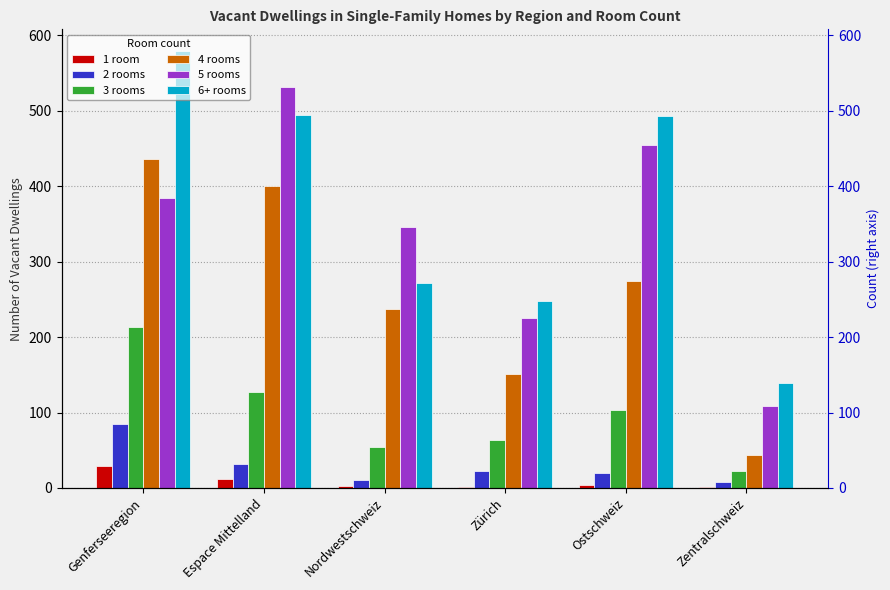

What is the spread (max minus min) of values at Genferseeregion?

550